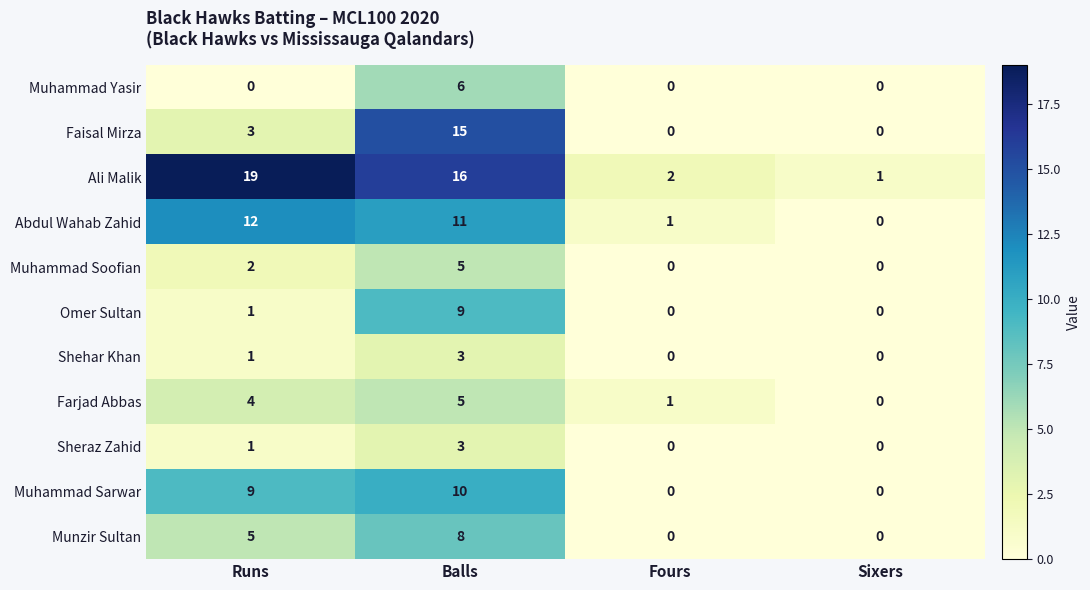

Is it true that Omer Sultan equals 0 at Sixers?

True